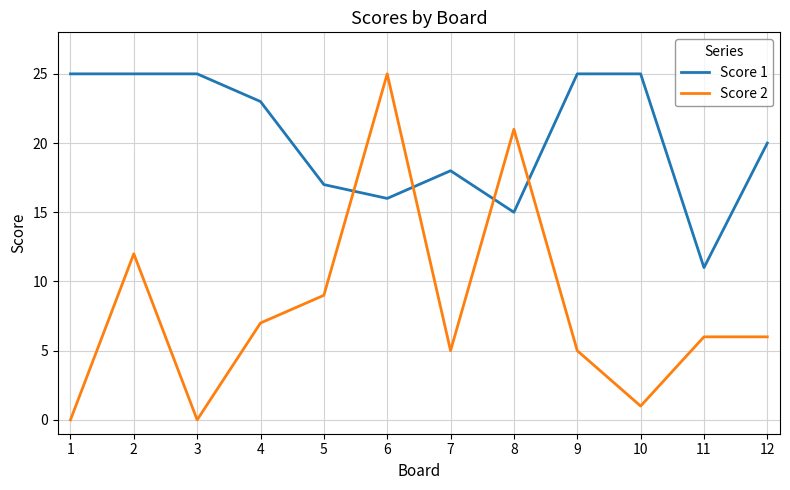

What is the average value of the Score 2 series?

8